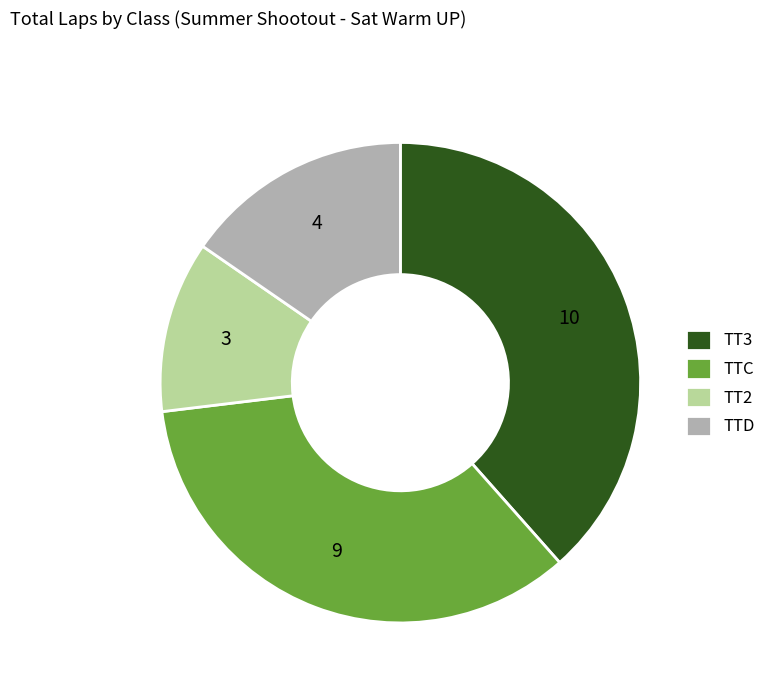

Is the sum of TTD and TT2 greater than half?

No